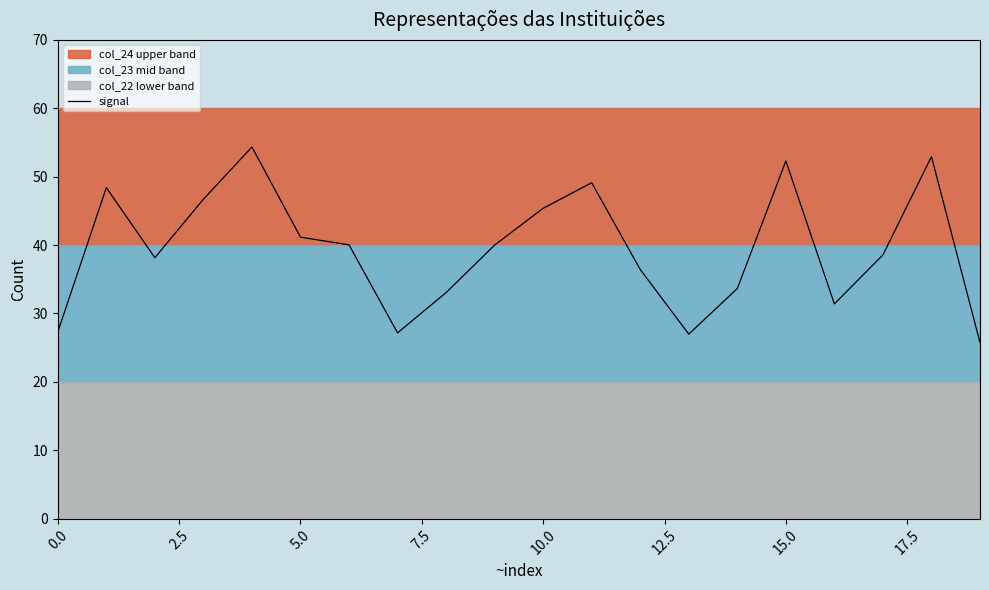

What is the ratio of the value at 11 to the value at 19?

1.9